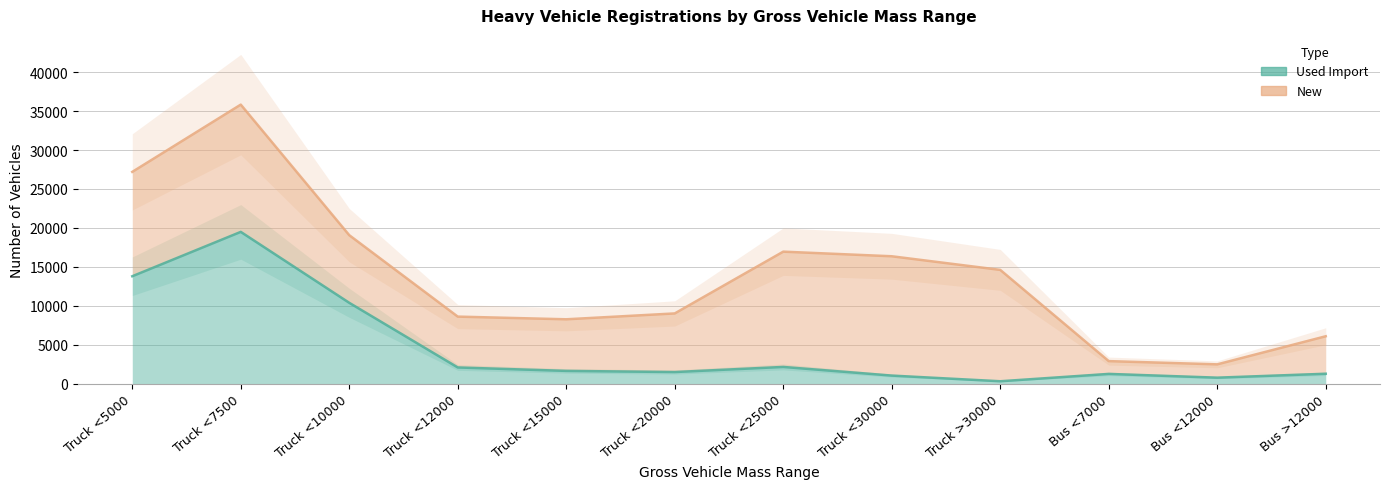

True or false: the data shows 10371 at Truck <10000.

True